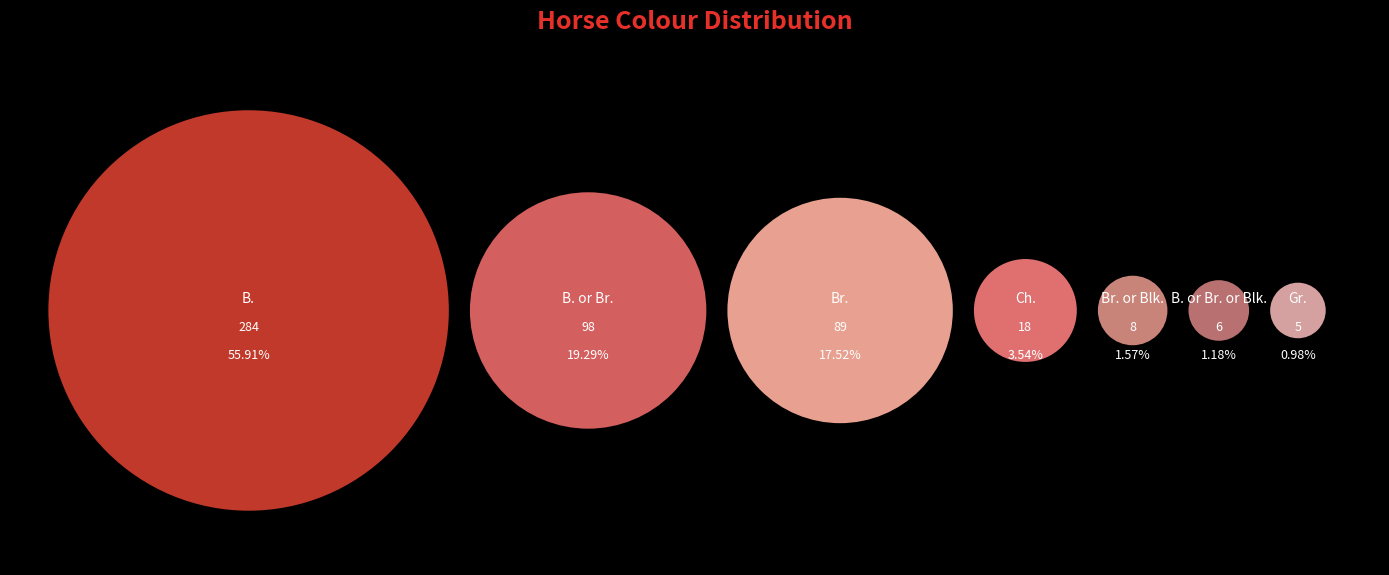

Is the sum of Br. or Blk. and B. or Br. or Blk. greater than half?

No